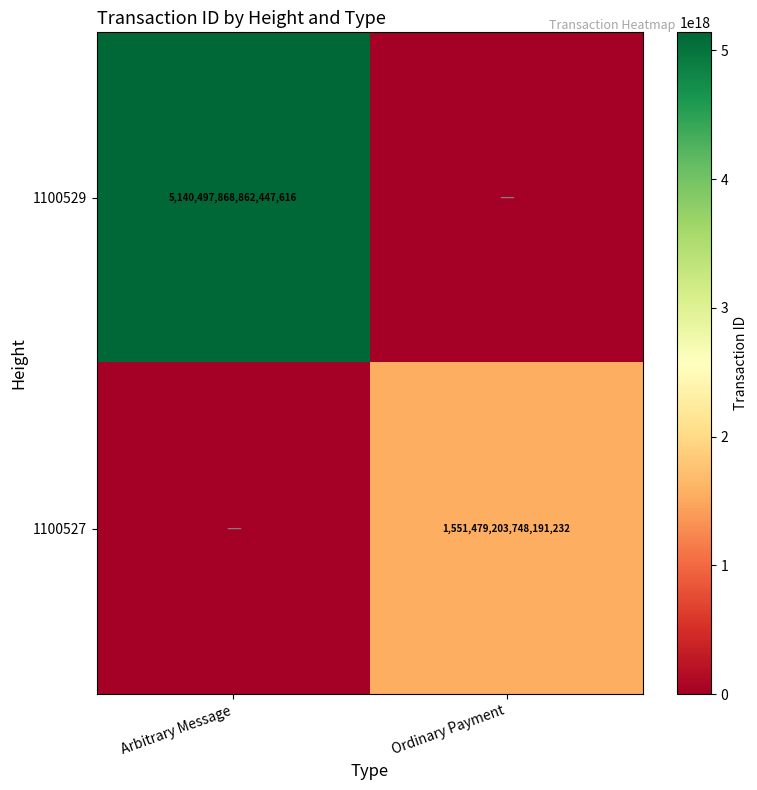

The 1100529 series shows 5140497868862447616 at Arbitrary Message. True or false?

True